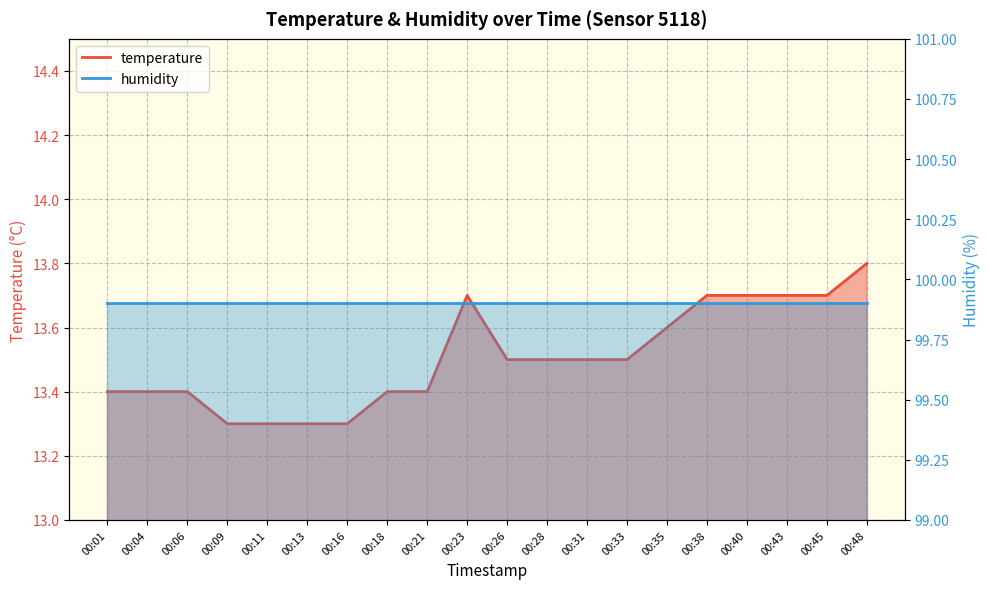

True or false: the data has more than 0 interior local peaks.

True